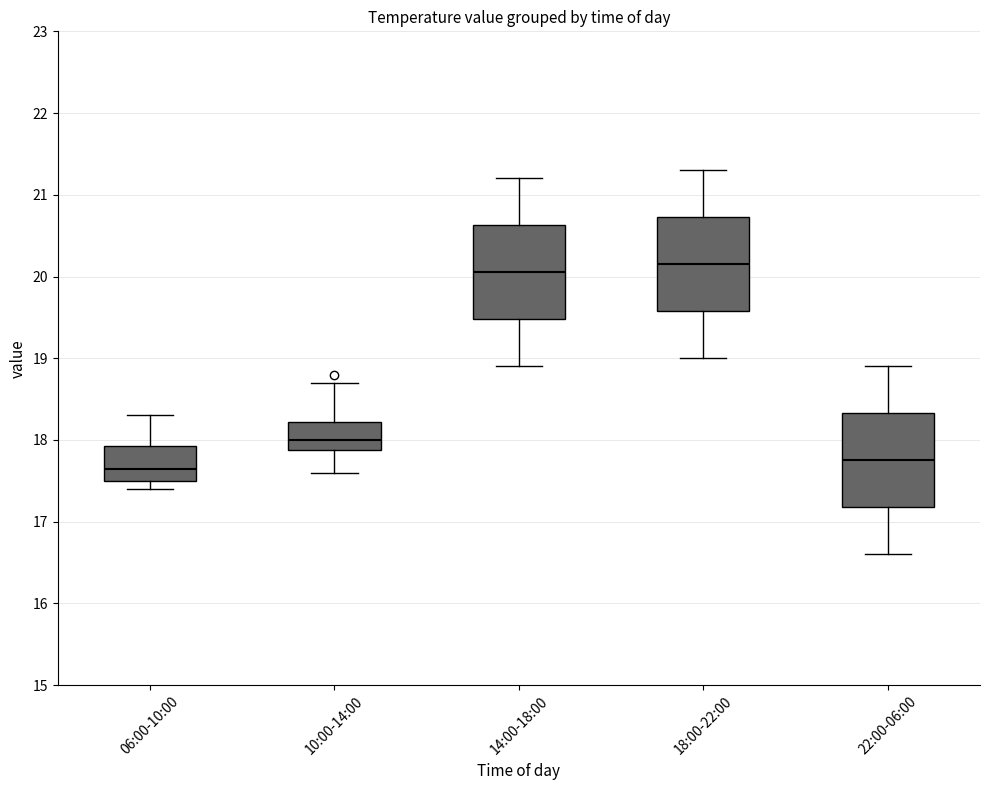

Where does the median line of the box for 14:00-18:00 sit on the y-axis? The values are not printed on the chart, so give them approximately, as read against the axis.

20.1